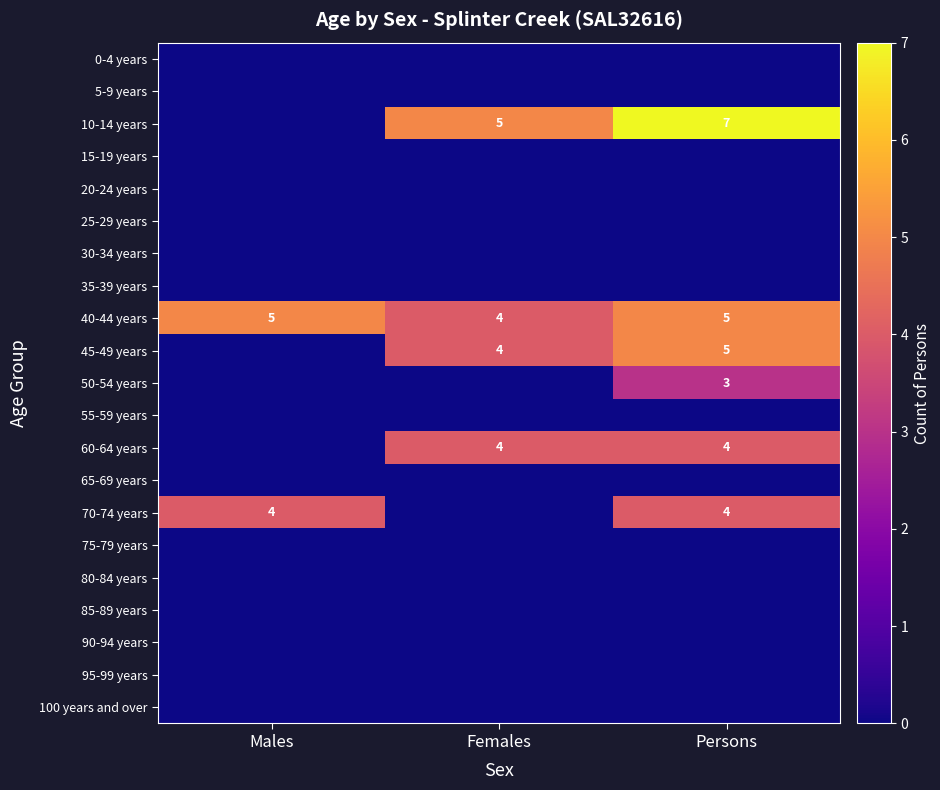

Which label corresponds to the smallest value in the chart?

Males